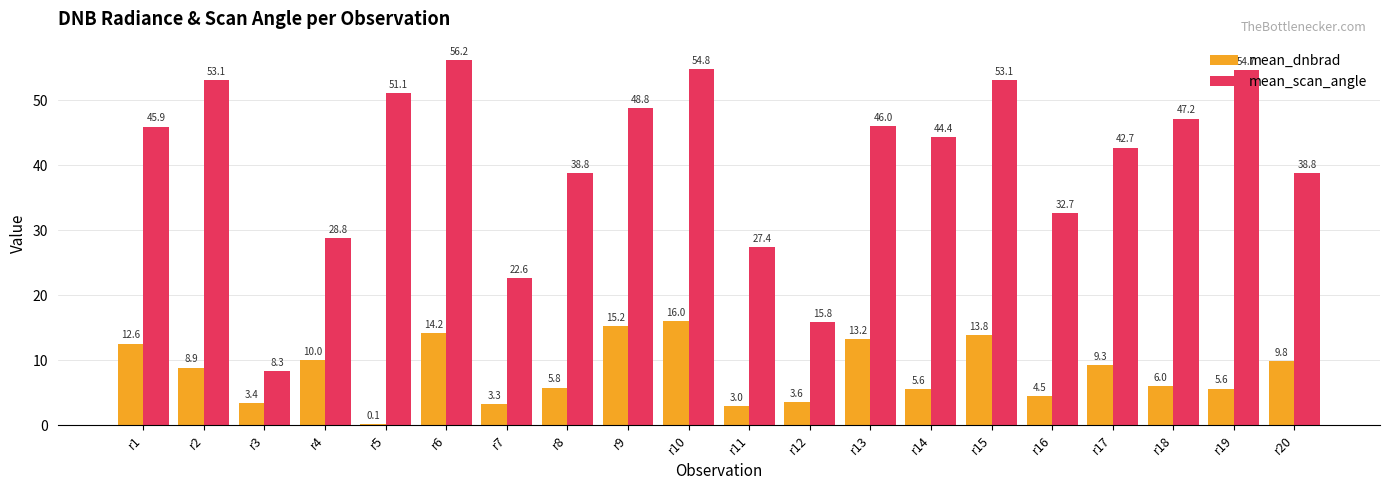

What is the maximum value for mean_scan_angle?

56.2